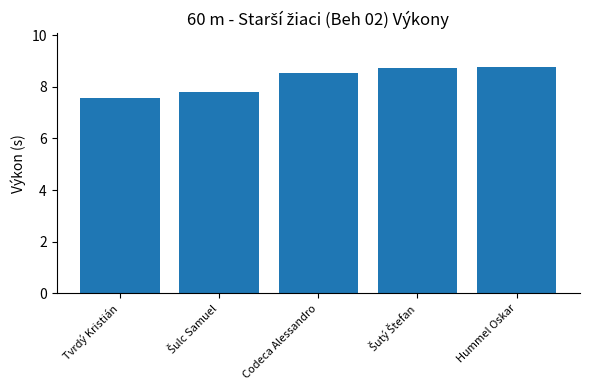

The chart shows a value of 7.5 at Tvrdý Kristián. True or false?

True